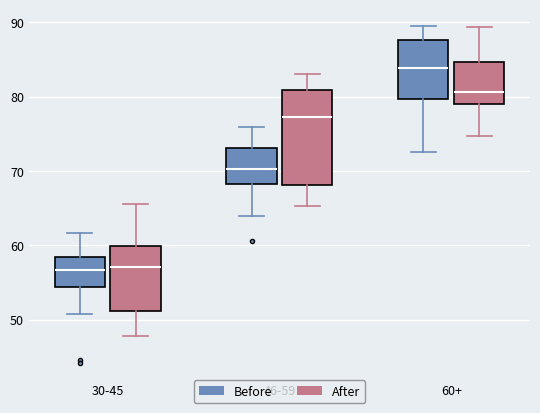

Where is the lower edge of the box for 46-59 (After) on the y-axis? The values are not printed on the chart, so give them approximately, as read against the axis.

68